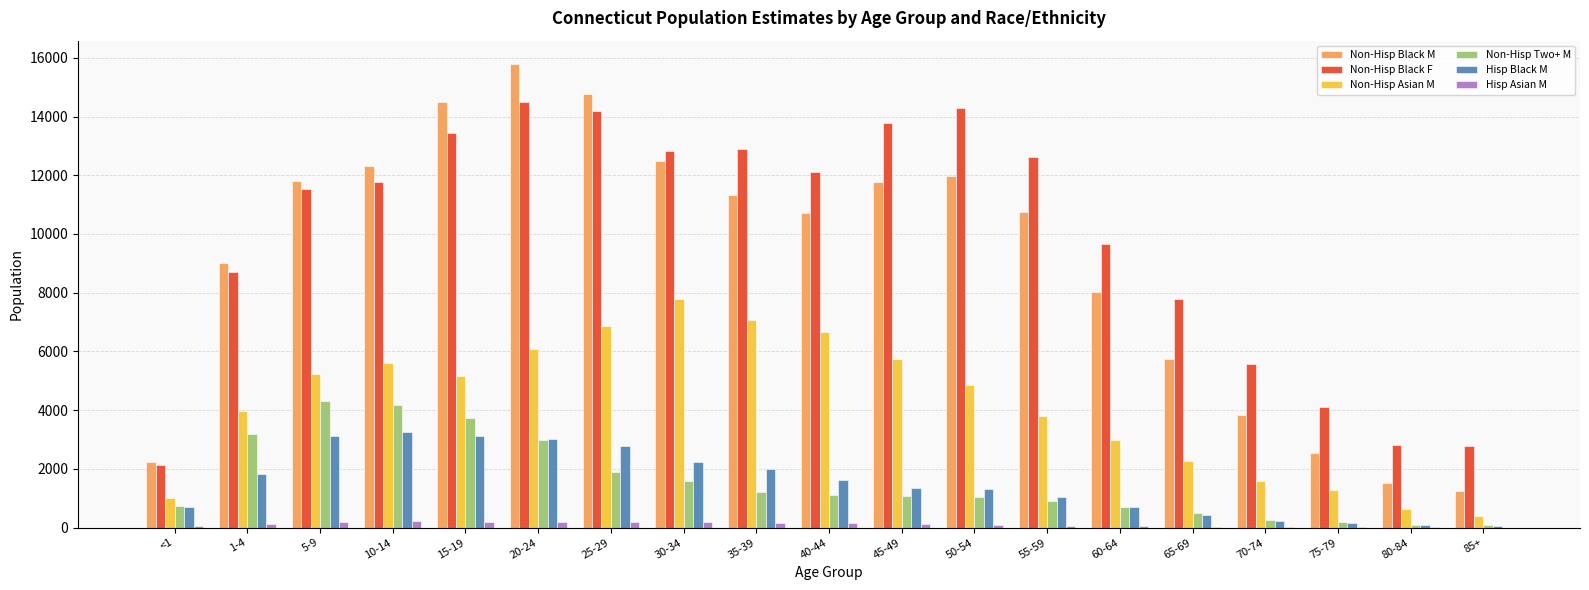

How many data points does each series have?

19